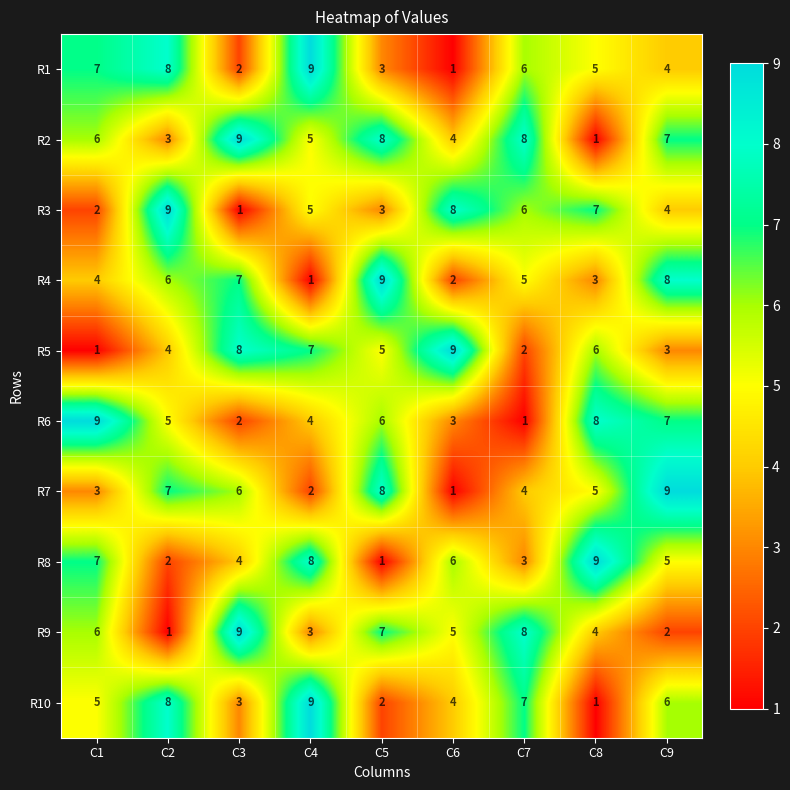

What is the spread (max minus min) of values at C4?

8